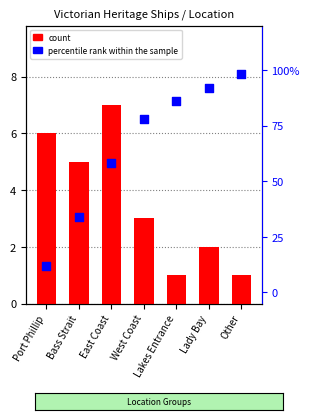

Which series reaches the maximum Y coordinate?

percentile rank within the sample